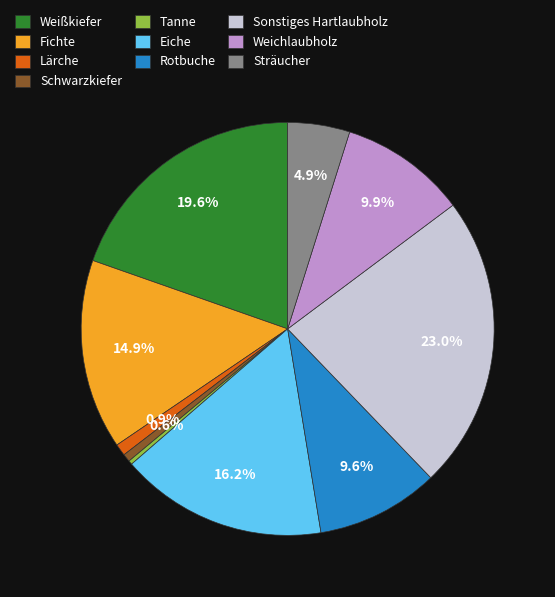

Does Eiche account for over 50% of the chart?

No